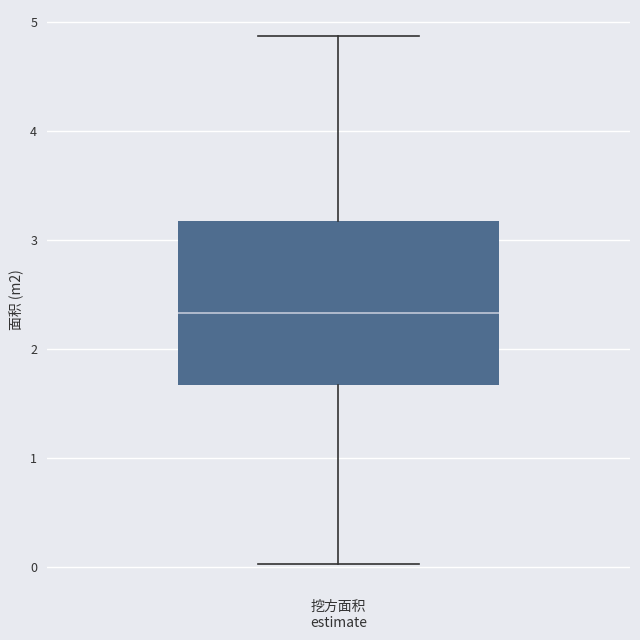

Where is the lower edge of the box for 挖方面积 estimate on the y-axis? The values are not printed on the chart, so give them approximately, as read against the axis.

1.7